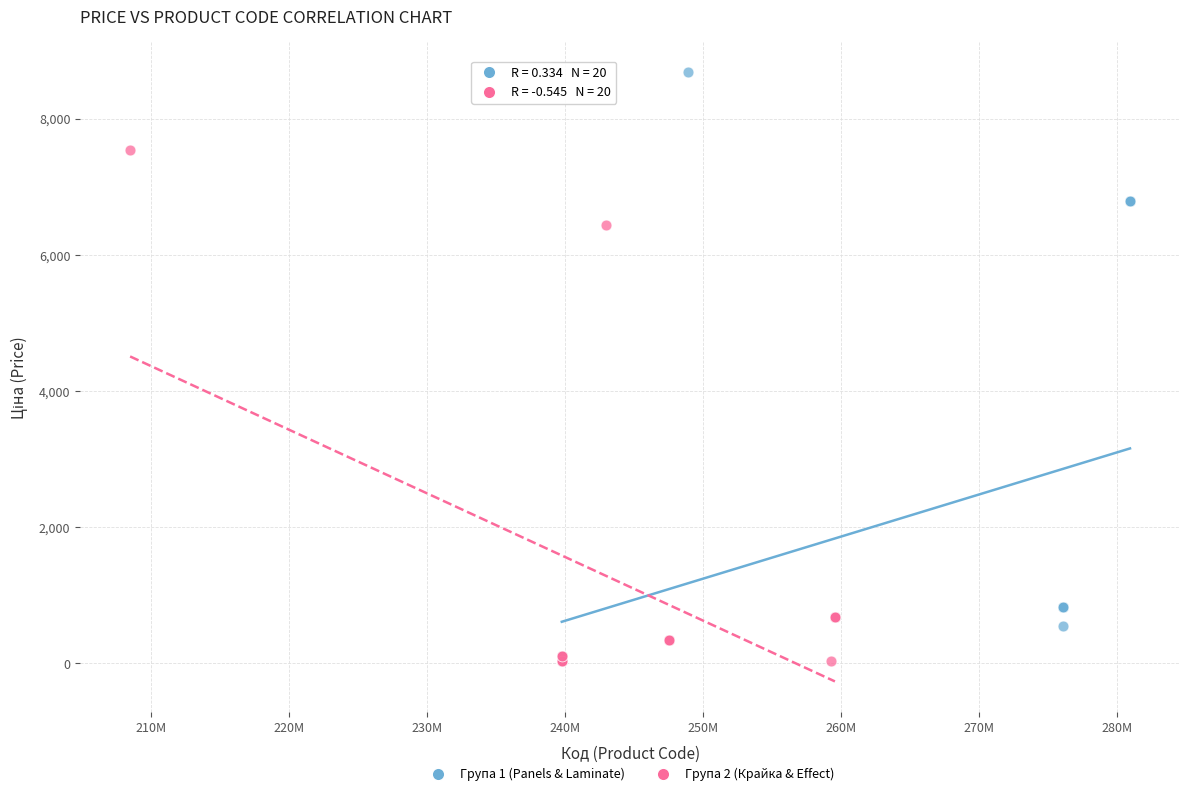

Which series has the largest Y range (max minus min)?

Група 1 (Panels & Laminate)